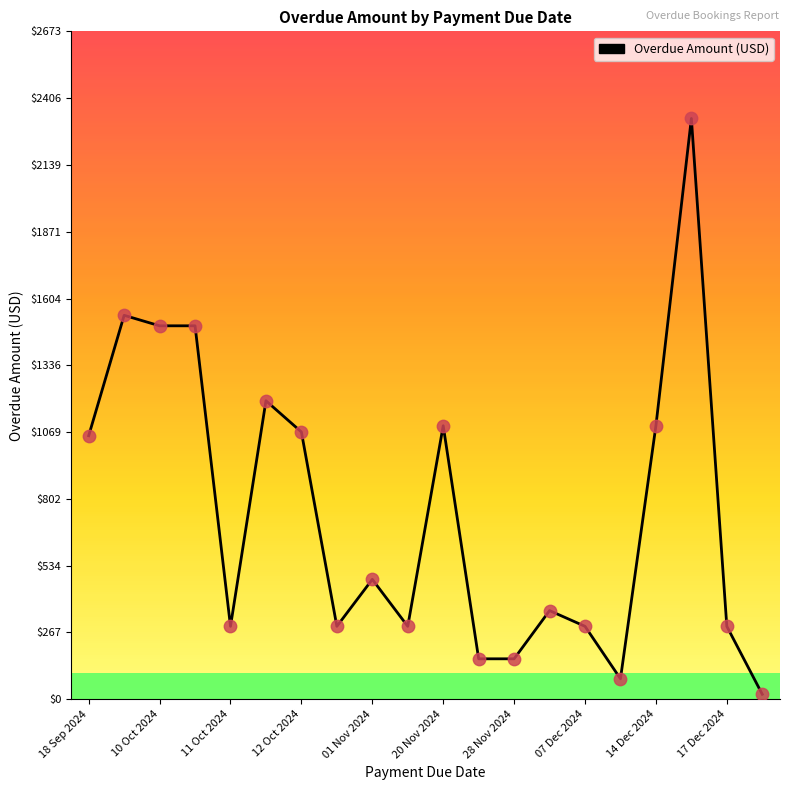

What is the difference between the maximum and minimum values?

2305